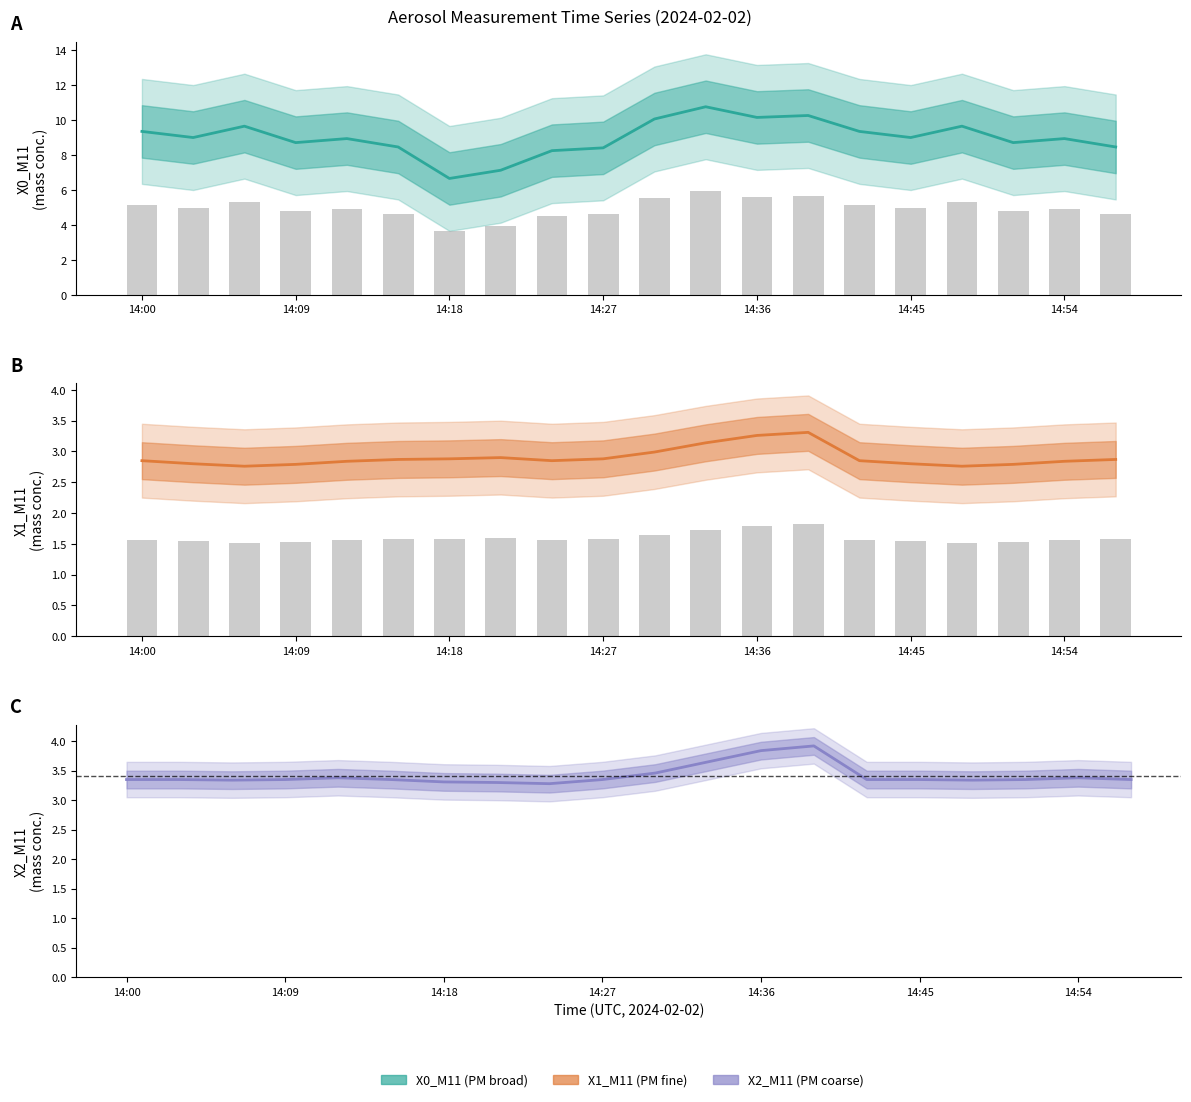

What is the label of the 20th bar from the left?

19